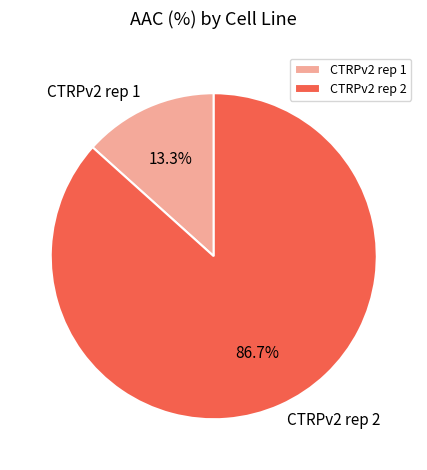

What percentage is the CTRPv2 rep 2 slice, to the nearest percent?

87%